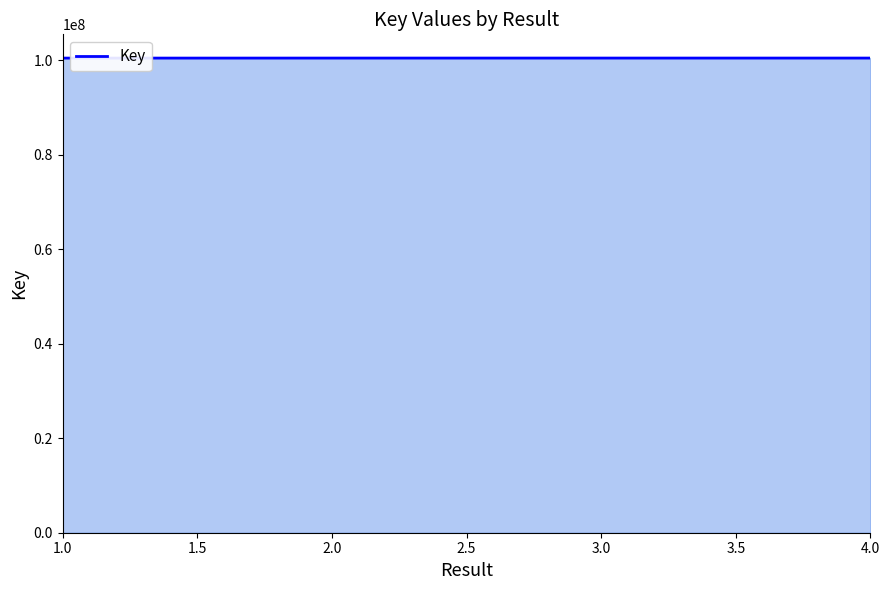

What is the minimum value shown in the chart?

100420634